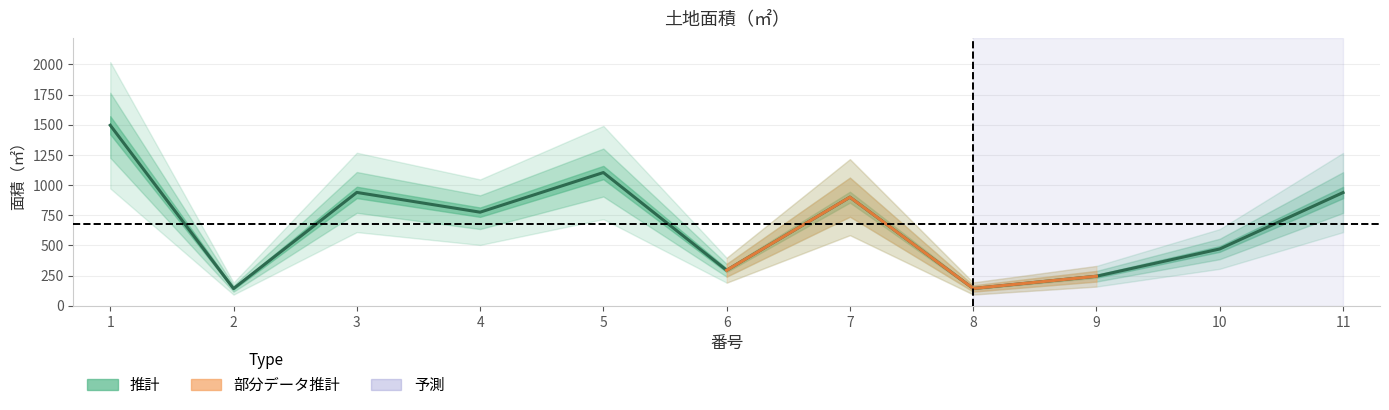

How many data points does each series have?

11